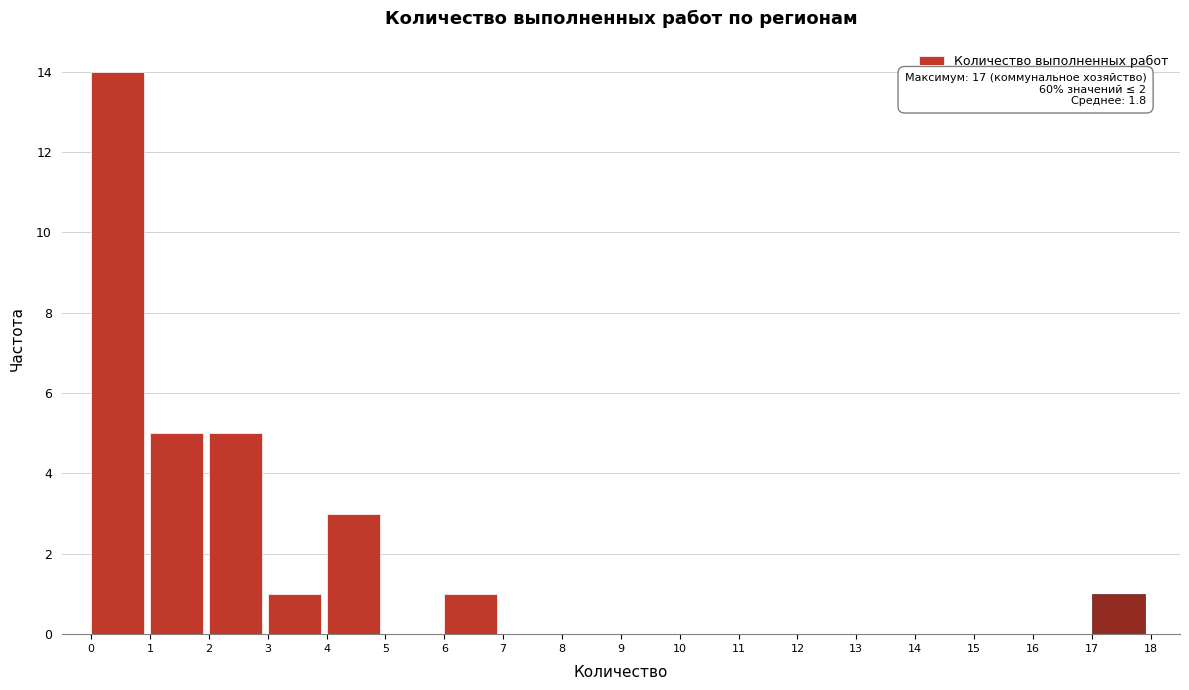

Over which range of the x-axis is the bar tallest?

0 to 1